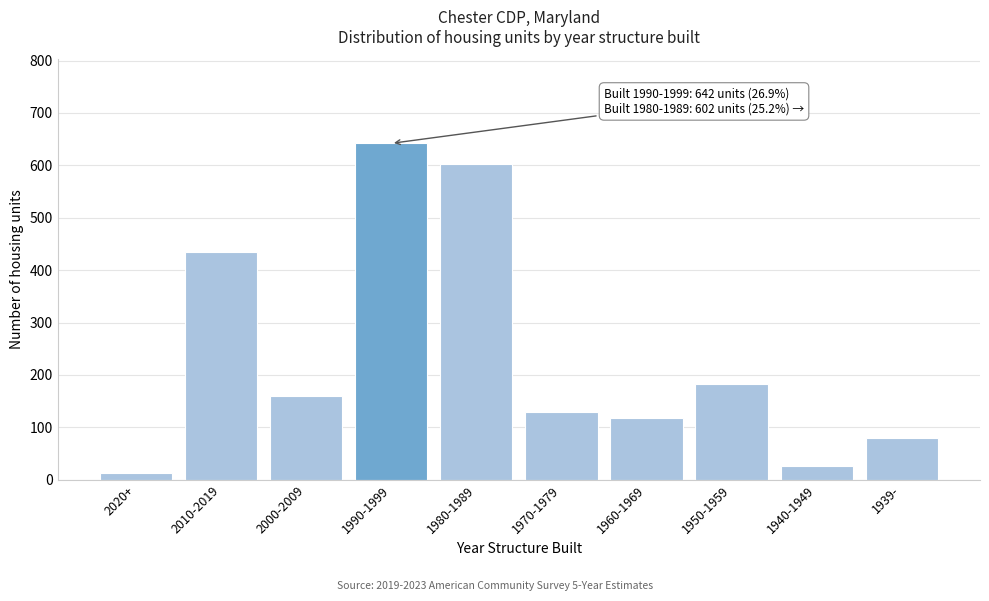

Reading left to right, extract all data points from this chart.

2020+=13	2010-2019=435	2000-2009=159	1990-1999=642	1980-1989=602	1970-1979=129	1960-1969=118	1950-1959=183	1940-1949=27	1939-=79